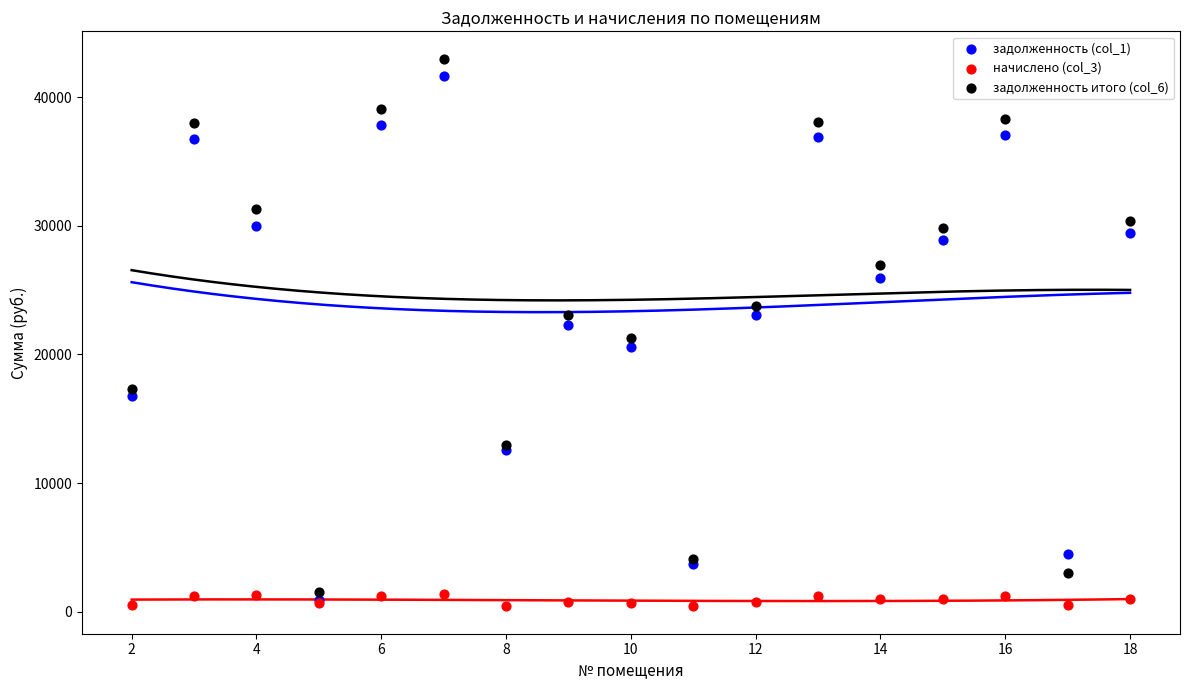

What are all the series names shown in the legend?

задолженность (col_1), начислено (col_3), задолженность итого (col_6)